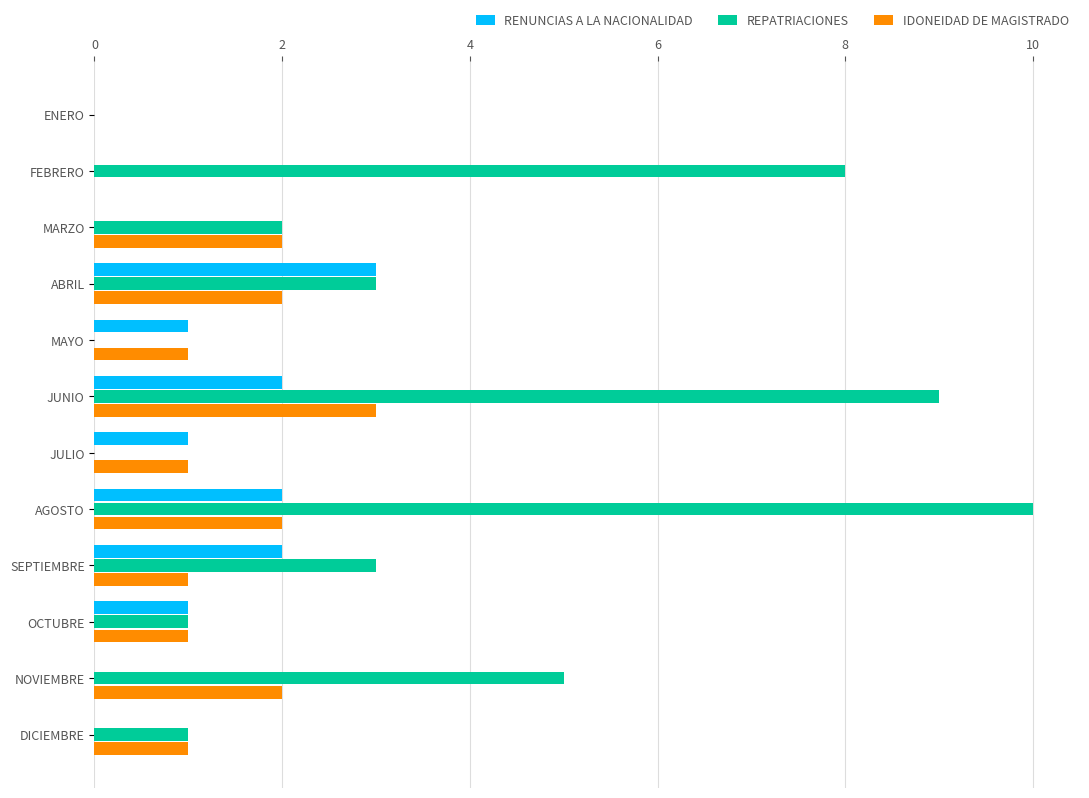

Which series has the largest total across all categories?

REPATRIACIONES